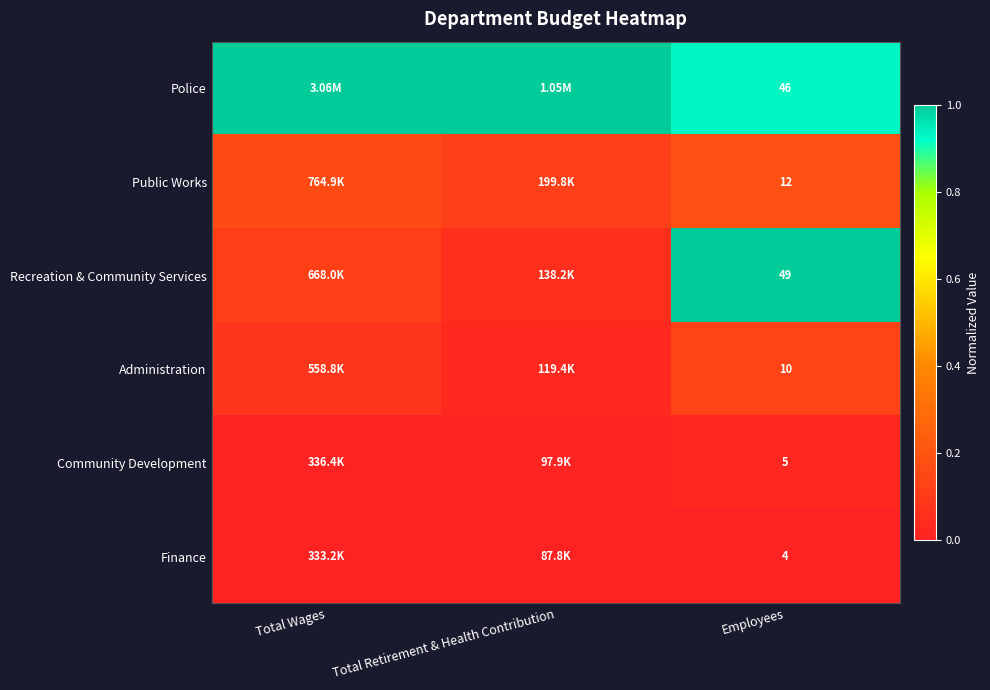

Which has a higher value, Employees or Total Retirement & Health Contribution?

Total Retirement & Health Contribution